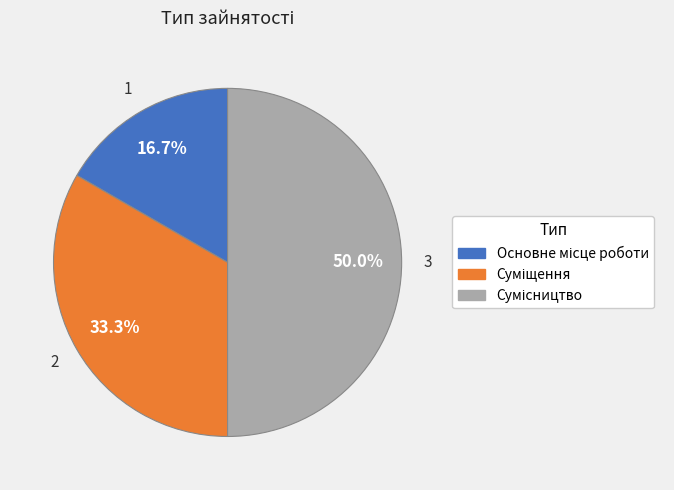

Which category has the biggest portion of the pie?

Сумісництво